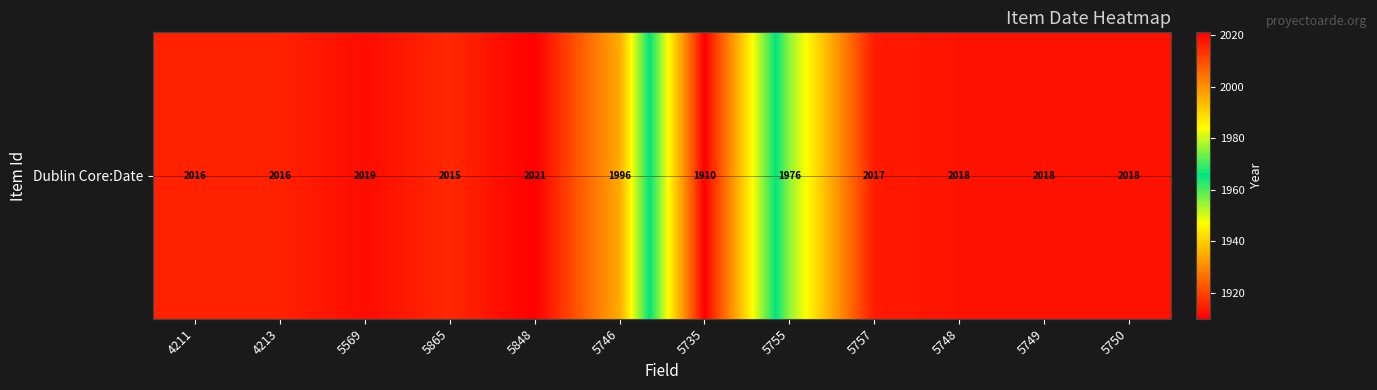

How many data points are less than 2017?

6